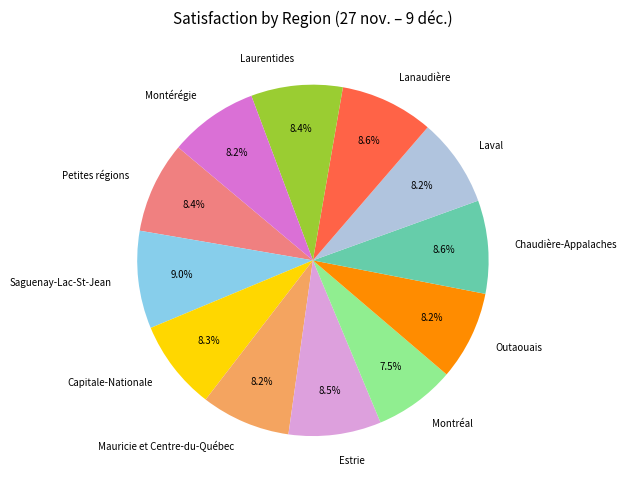

Which has a higher value, Saguenay-Lac-St-Jean or Capitale-Nationale?

Saguenay-Lac-St-Jean